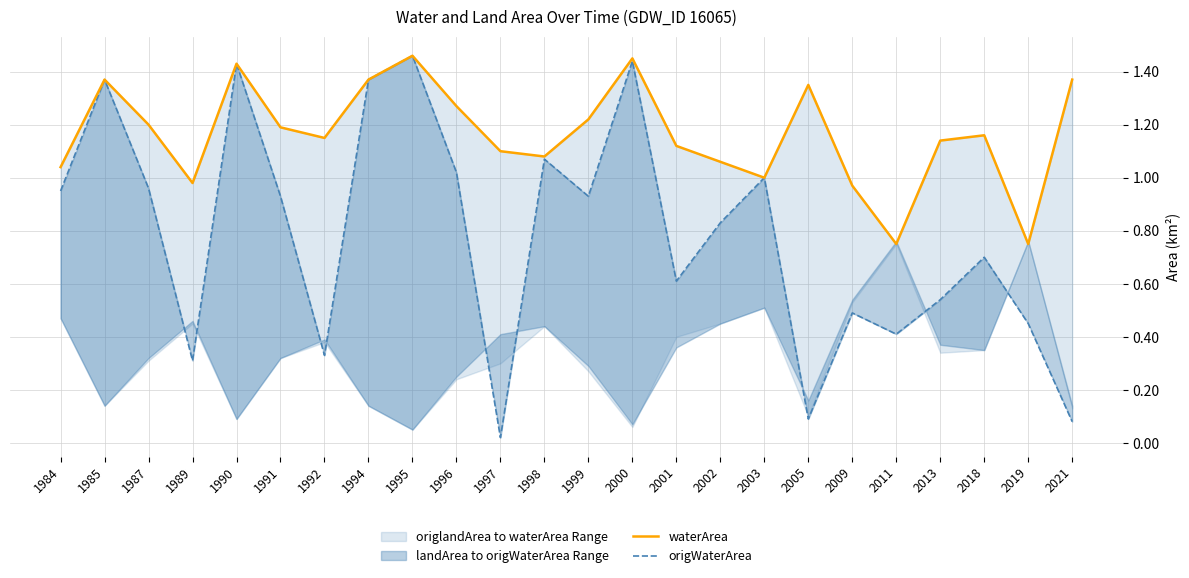

True or false: waterArea and origWaterArea intersect in this chart.

False